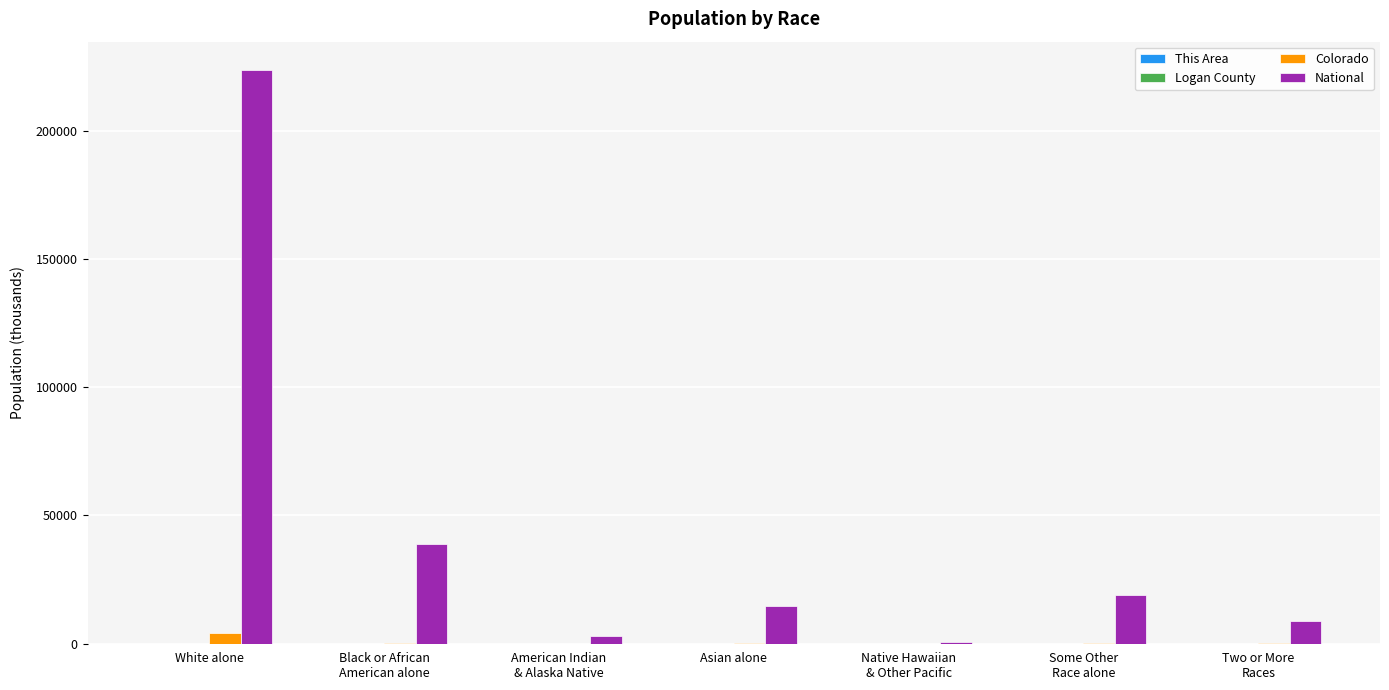

Which series changed the most between American Indian
& Alaska Native and Two or More
Races?

National